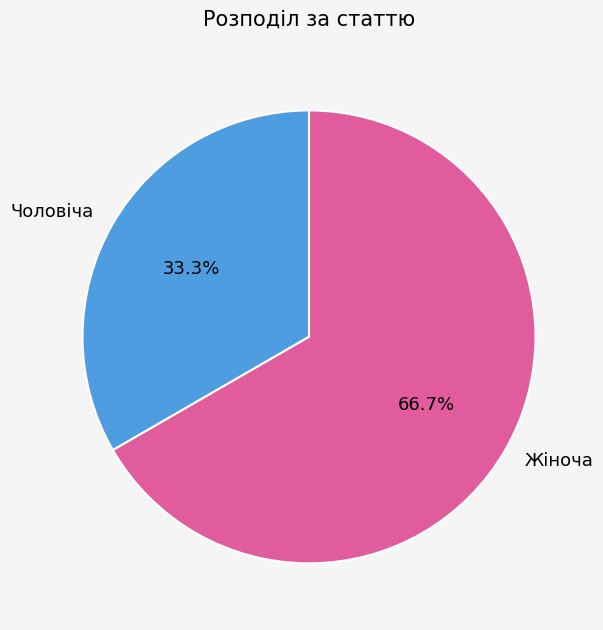

To the nearest percent, what is the combined percentage of Чоловіча and Жіноча?

100%